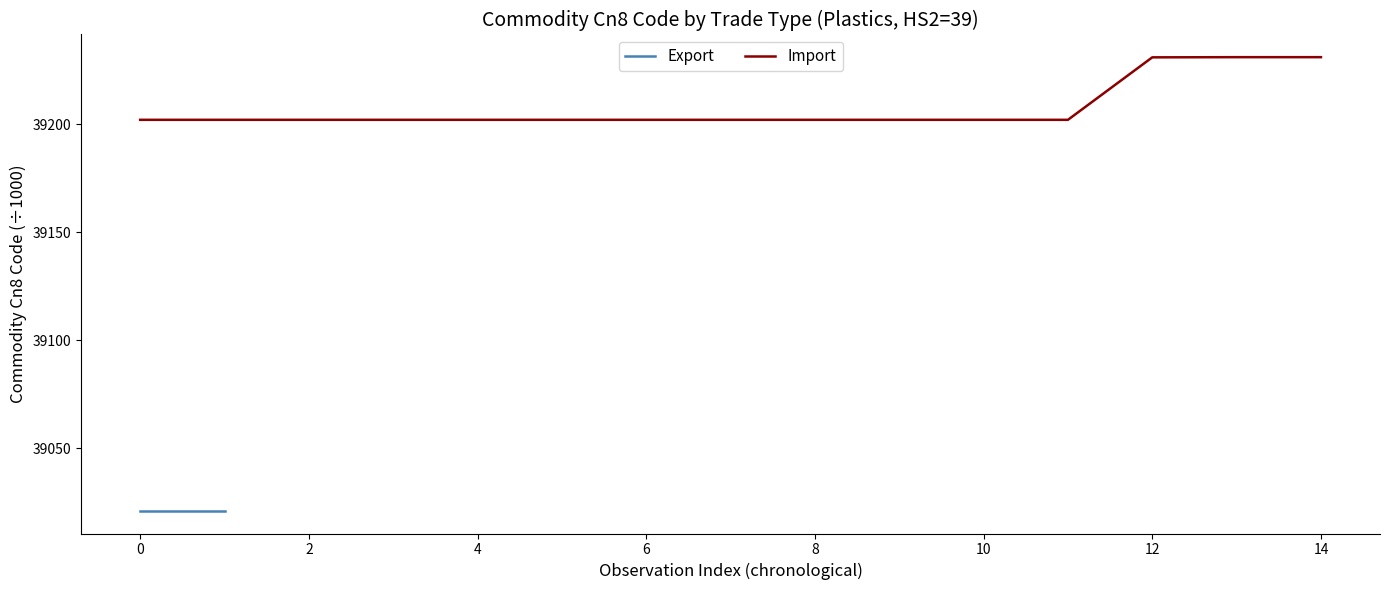

True or false: Import has a value of 56223.5 at 0.

False